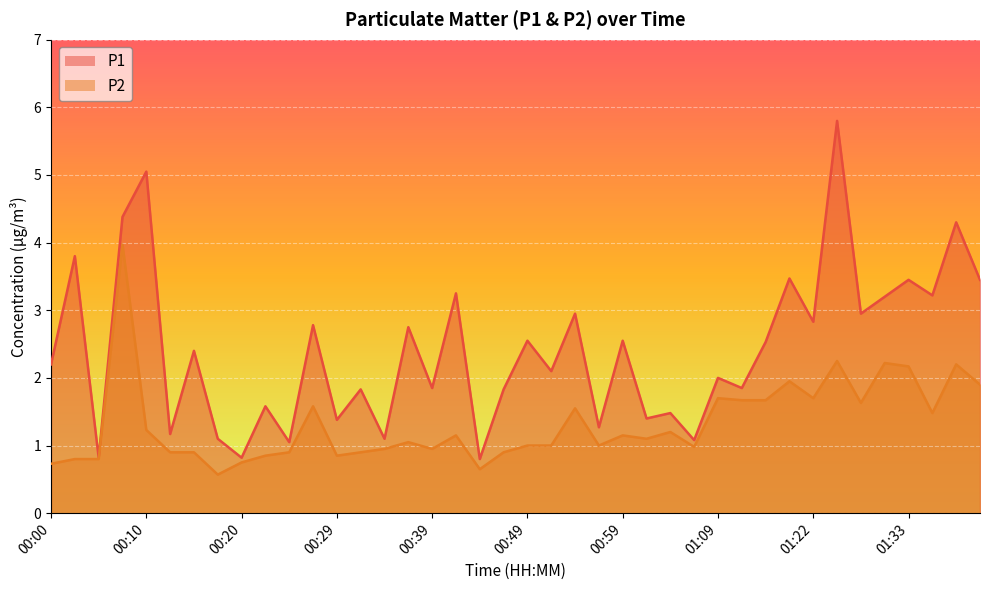

List the series in order of their peak value, lowest first.

P2, P1